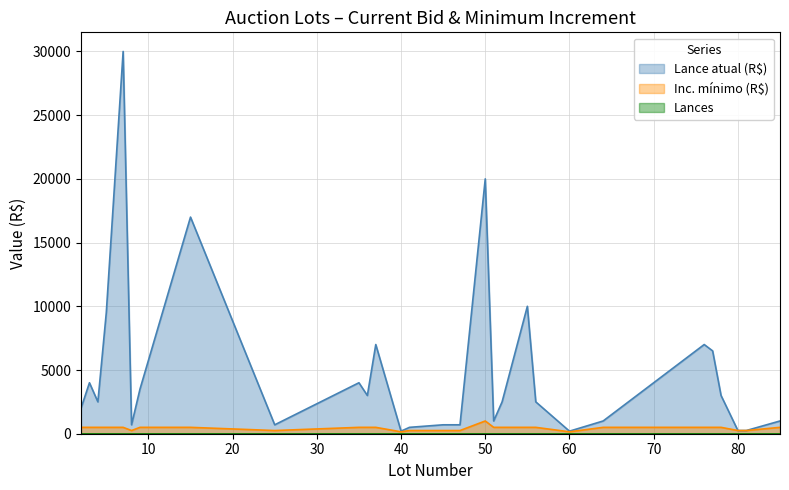

True or false: Lance atual (R$) and Inc. mínimo (R$) intersect in this chart.

False